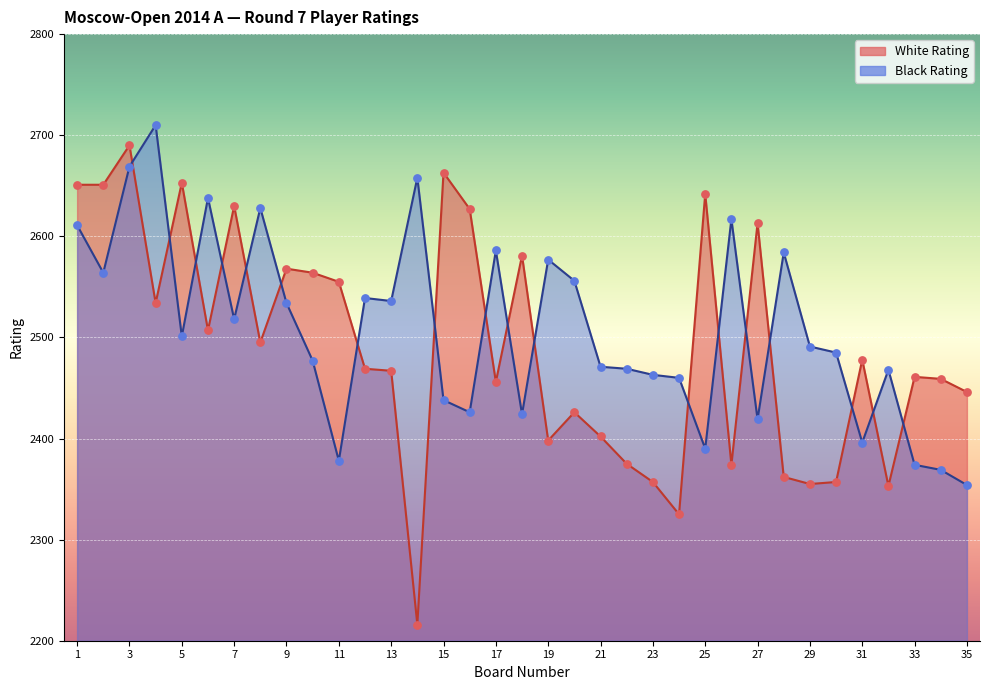

At which category is the sum across all series the highest?

3